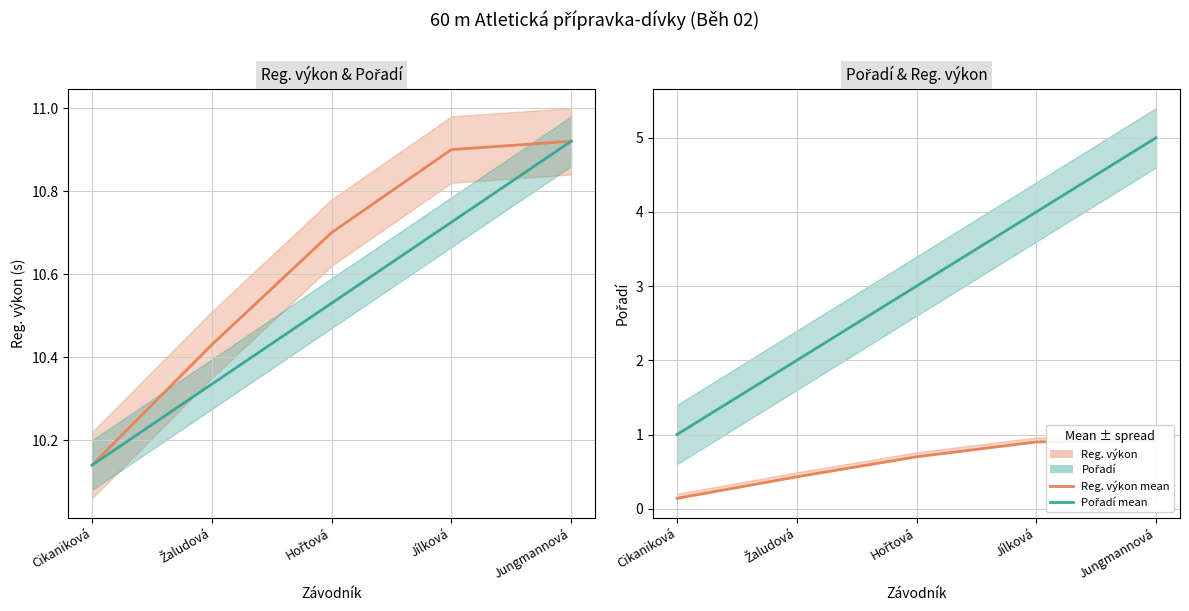

What is the greatest value displayed?

10.9